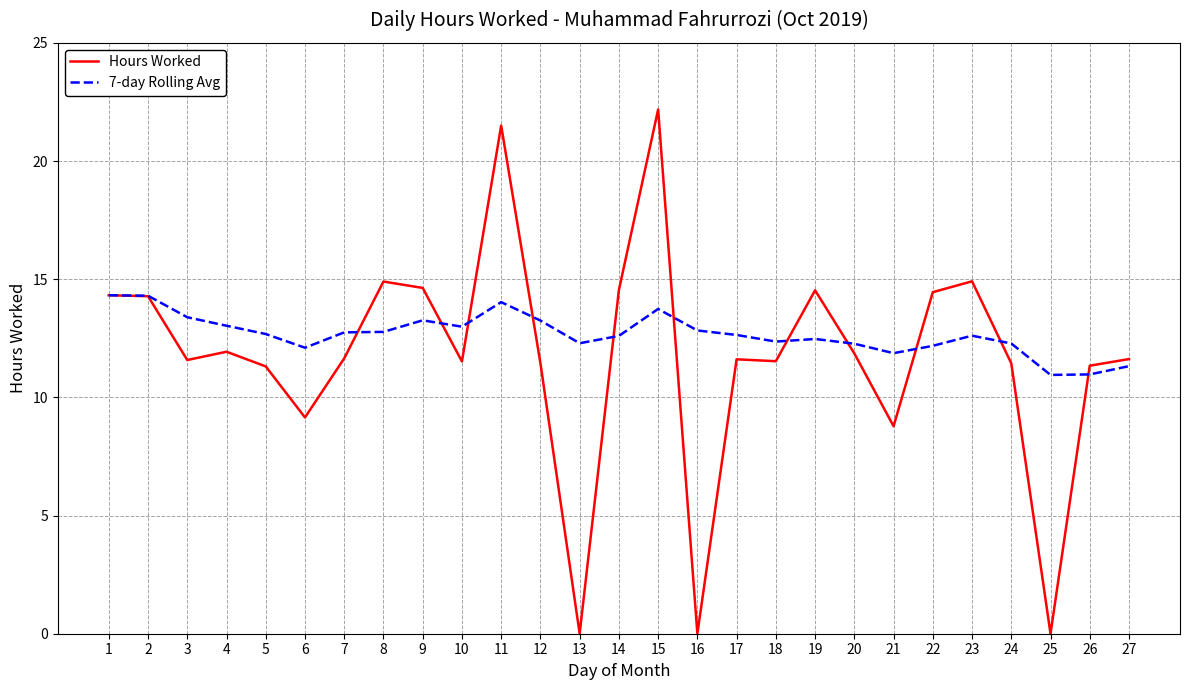

Rank the series by their average value, from highest to lowest.

7-day Rolling Avg, Hours Worked